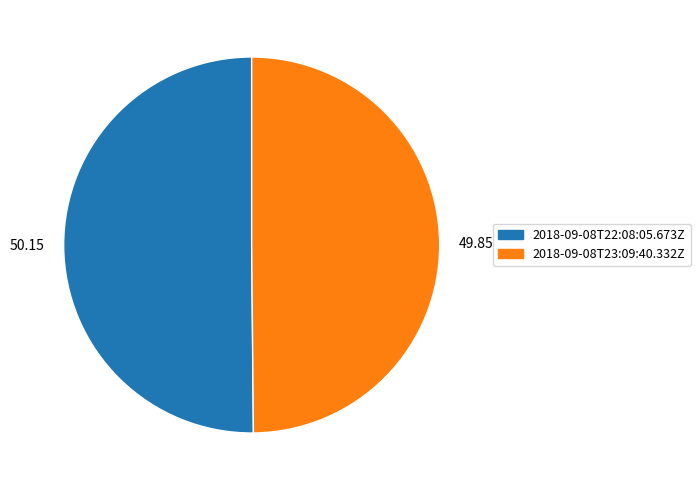

Is the sum of 2018-09-08T23:09:40.332Z and 2018-09-08T22:08:05.673Z greater than half?

Yes